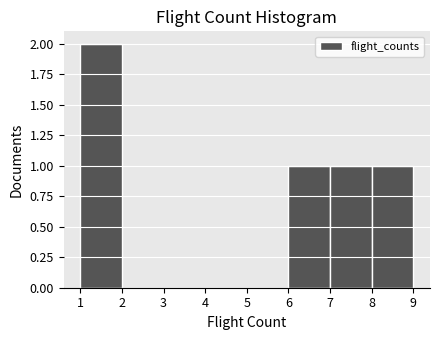

Over which range of the x-axis is the bar tallest?

1 to 2